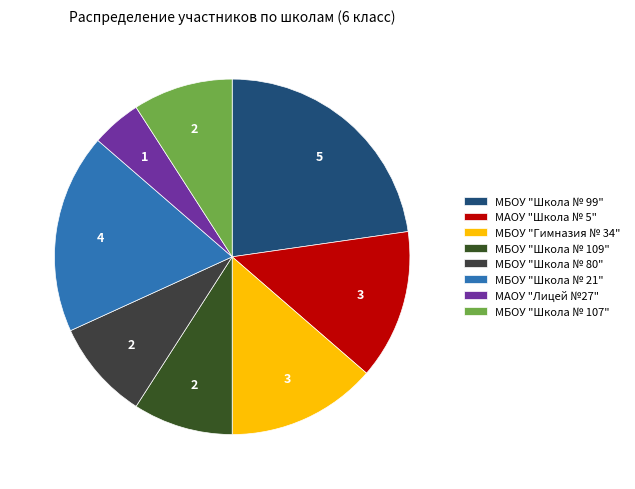

Rank the categories by value from lowest to highest.

МАОУ "Лицей №27", МБОУ "Школа № 109", МБОУ "Школа № 80", МБОУ "Школа № 107", МАОУ "Школа № 5", МБОУ "Гимназия № 34", МБОУ "Школа № 21", МБОУ "Школа № 99"